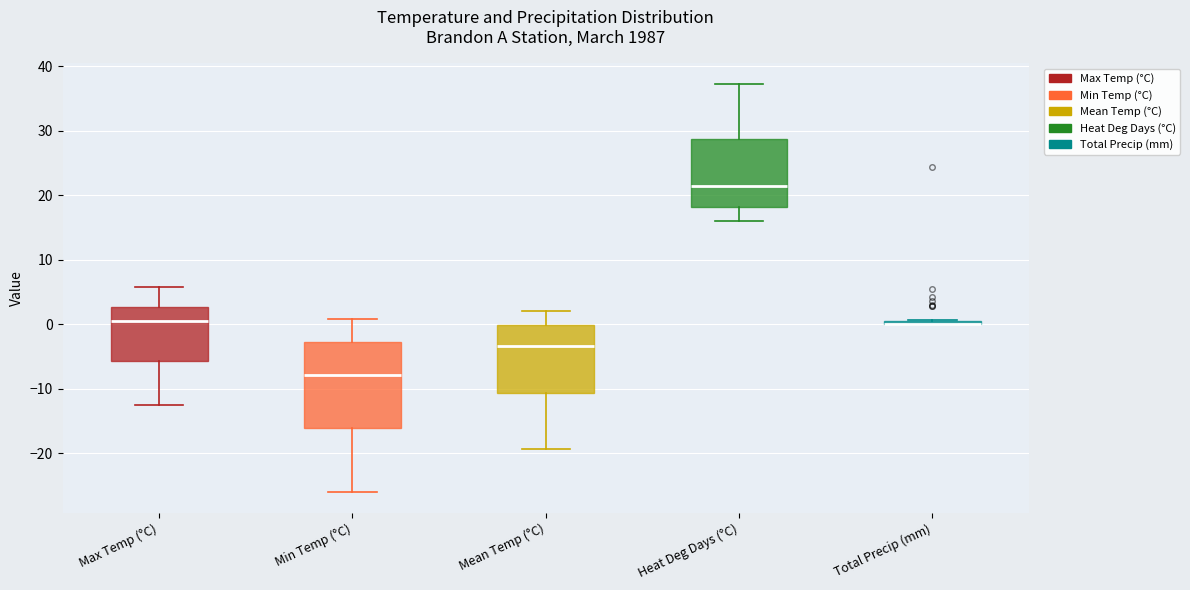

Which box is the tallest, from its lower edge to its upper edge?

Min Temp (°C)